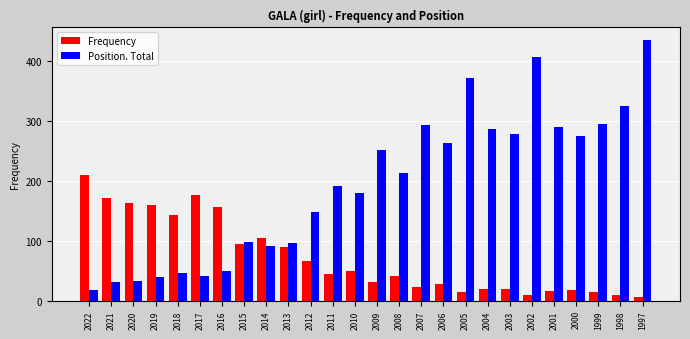

How many distinct data groups are displayed?

2